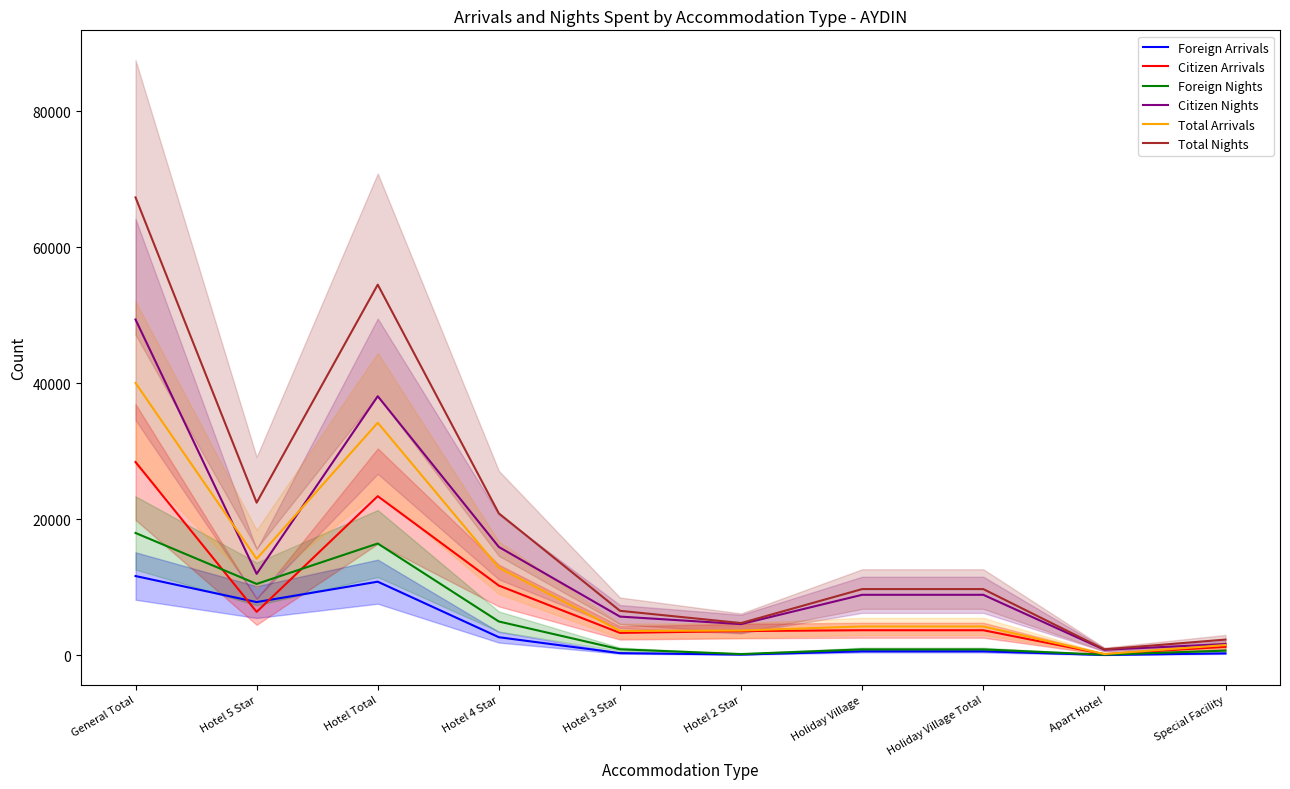

Reading left to right, extract all data points from this chart.

Foreign Arrivals: 11632	7800	10801	2630	290	81	557	557	20	254
Citizen Arrivals: 28408	6360	23387	10226	3266	3535	3658	3658	136	1227
Foreign Nights: 17970	10471	16417	4942	851	153	841	841	57	655
Citizen Nights: 49373	11954	38089	15909	5666	4560	8872	8872	785	1627
Total Arrivals: 40040	14160	34188	12856	3556	3616	4215	4215	156	1481
Total Nights: 67343	22425	54506	20851	6517	4713	9713	9713	842	2282